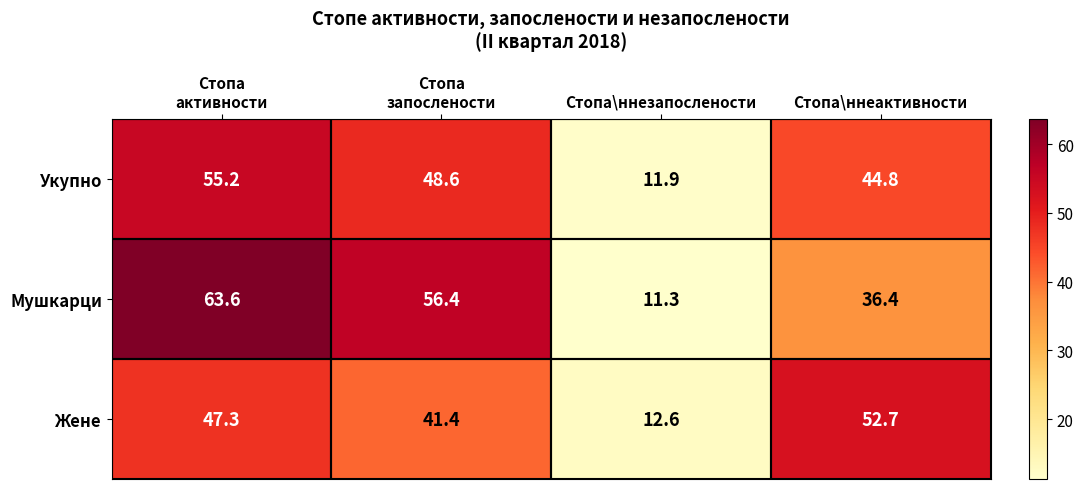

What is the difference between the second highest and minimum values in the Укупно series?

36.7